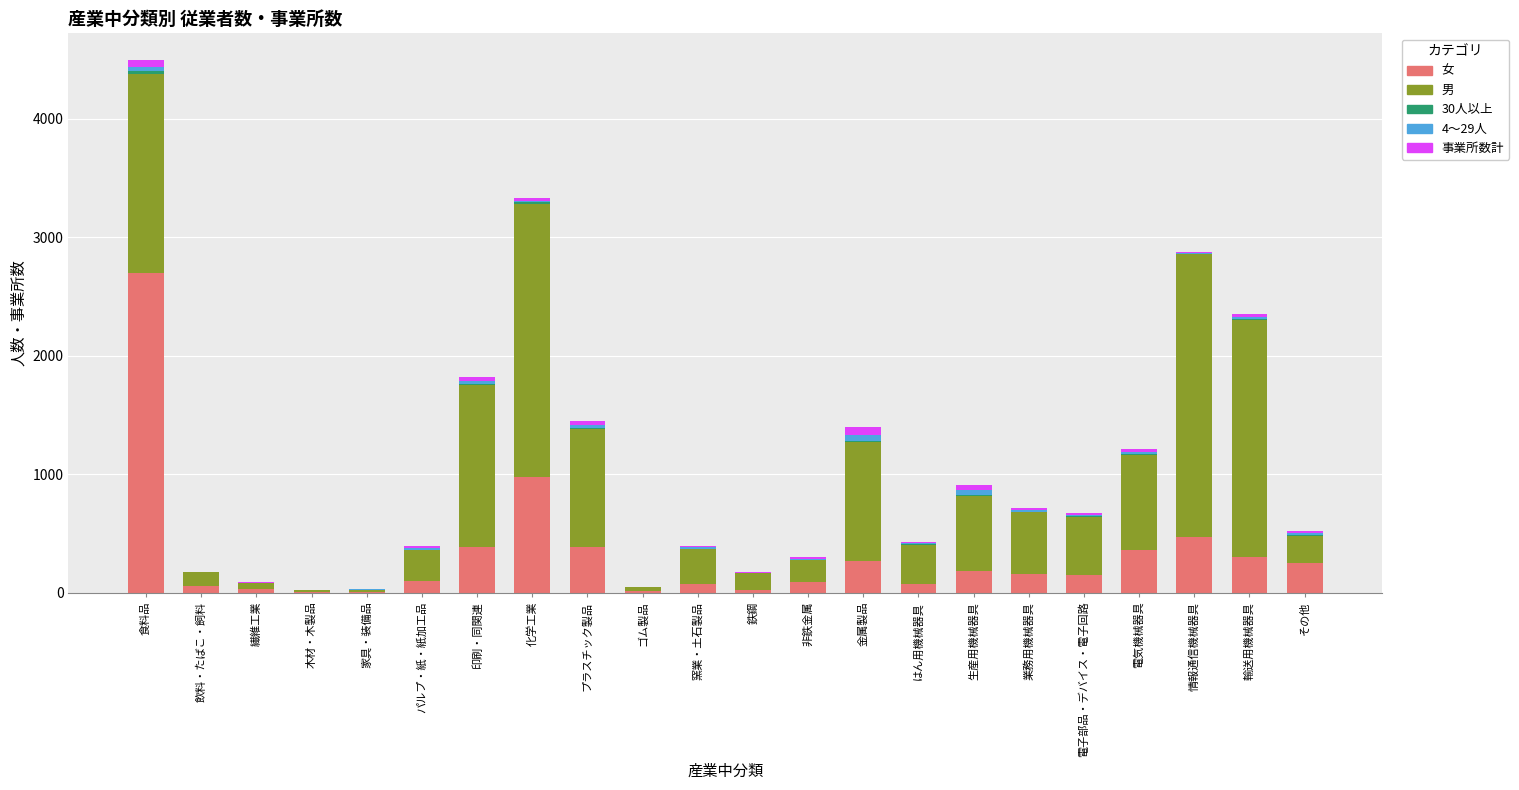

The 女 series shows 248 at その他. True or false?

True